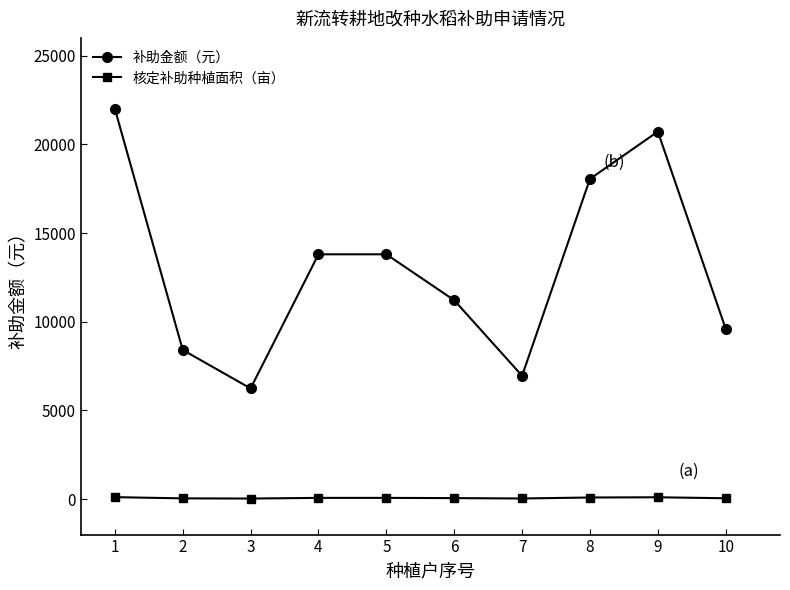

Which category has the lowest value in the 补助金额（元） series?

3